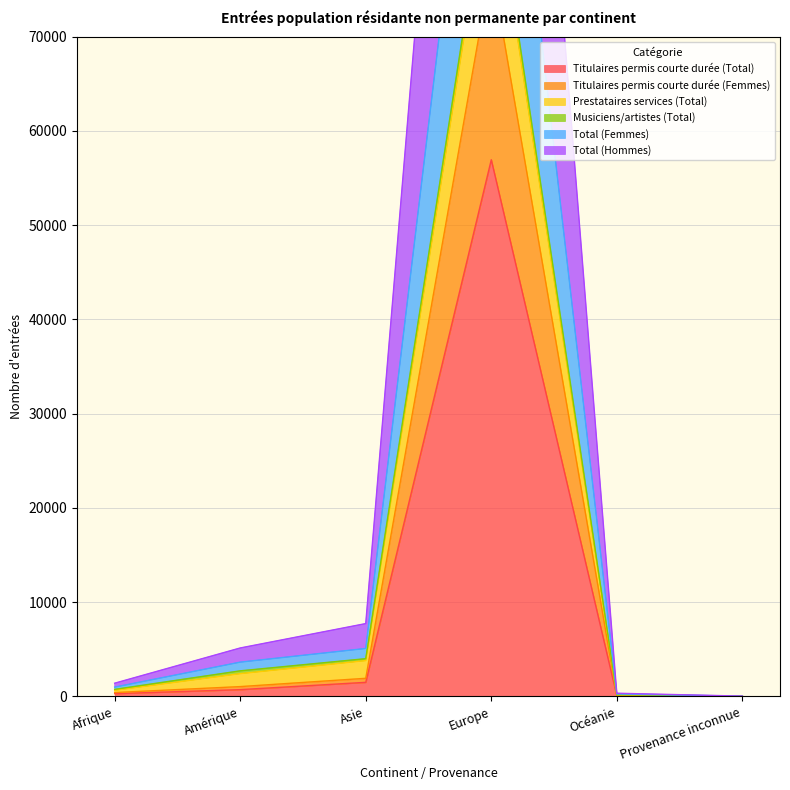

What is the average value of the Titulaires permis courte durée (Total) series?

9907